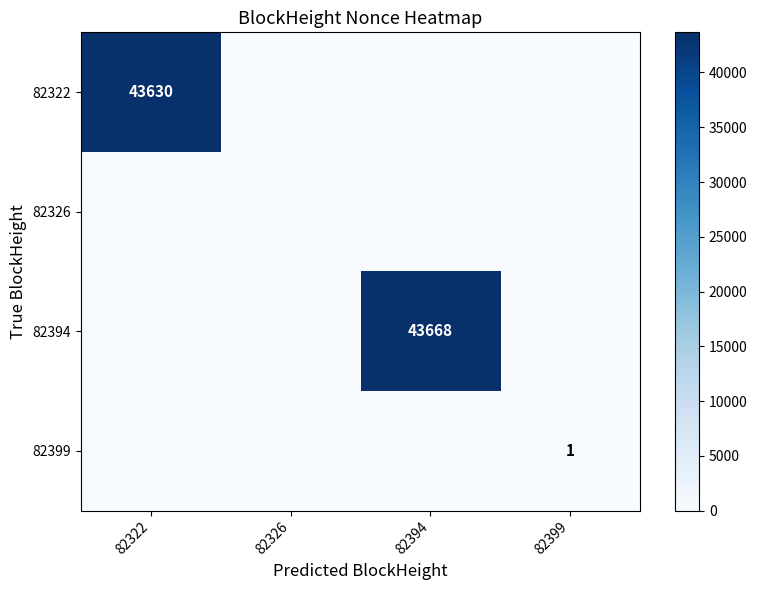

Is it true that 82394 equals 20620 at 82394?

False